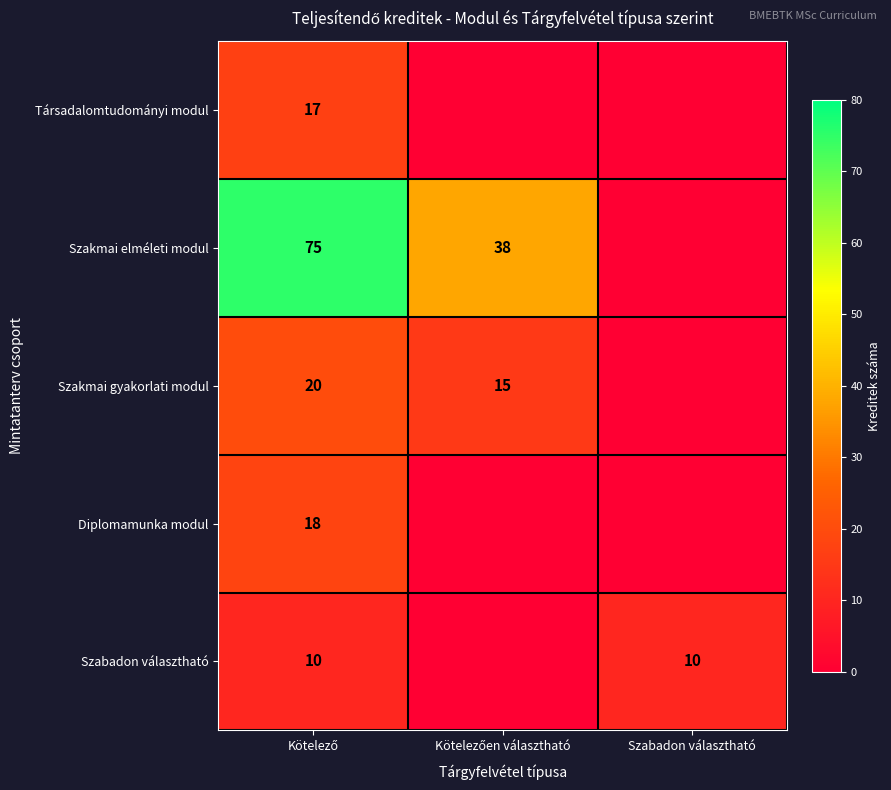

What is the maximum value for Szakmai elméleti modul?

75